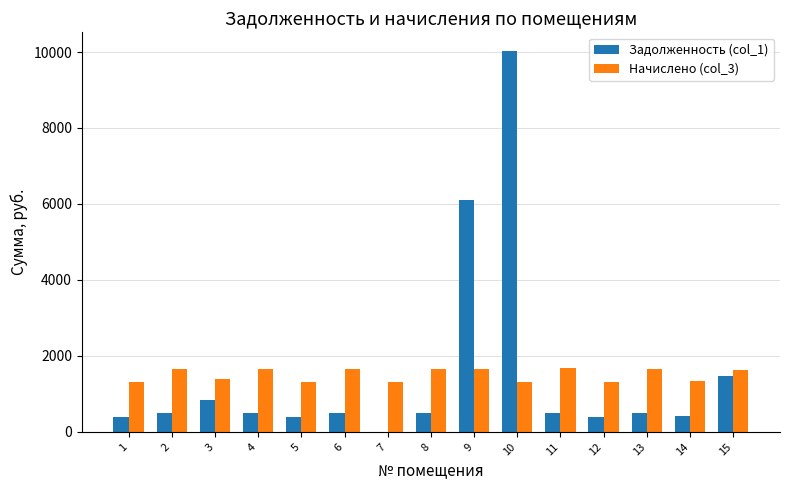

What is the sum of all Начислено (col_3) values?

22517.7